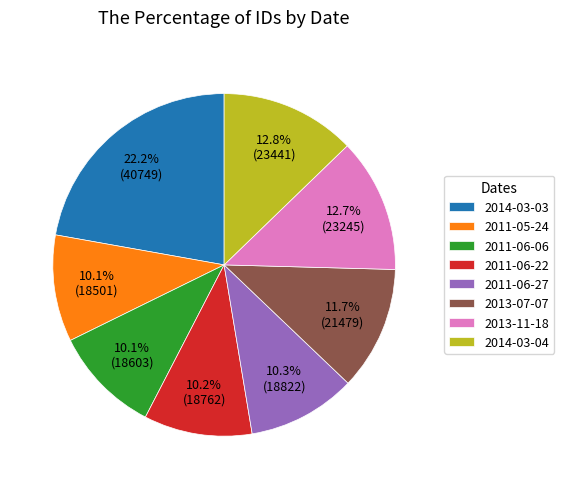

What is the ratio of the value at 2013-07-07 to the value at 2011-05-24?

1.2